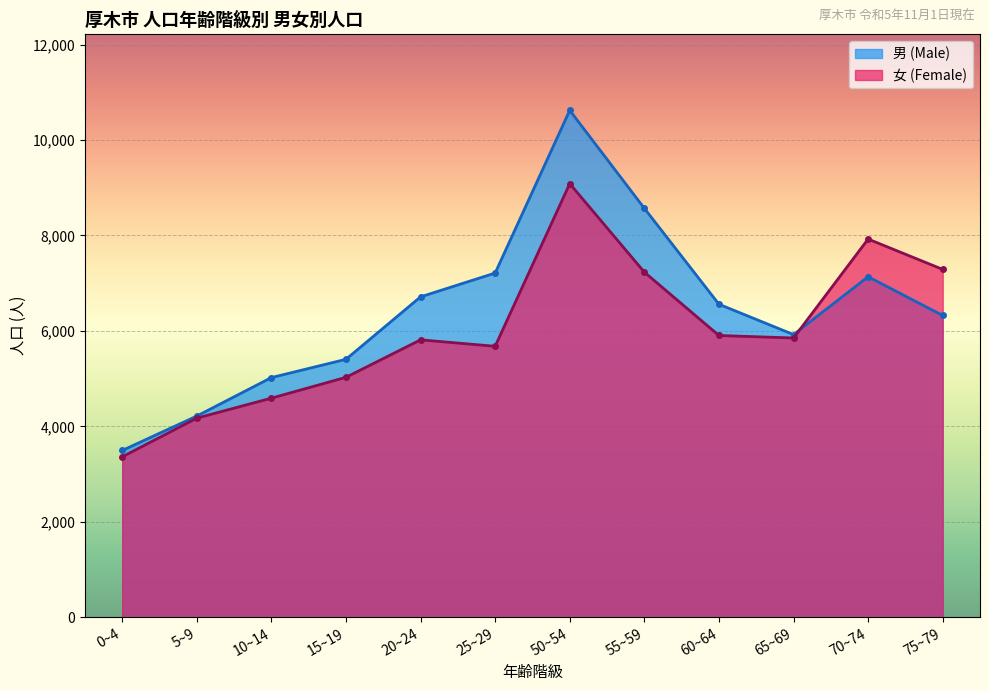

What value does the 男 (Male) series have at 70~74?

7135